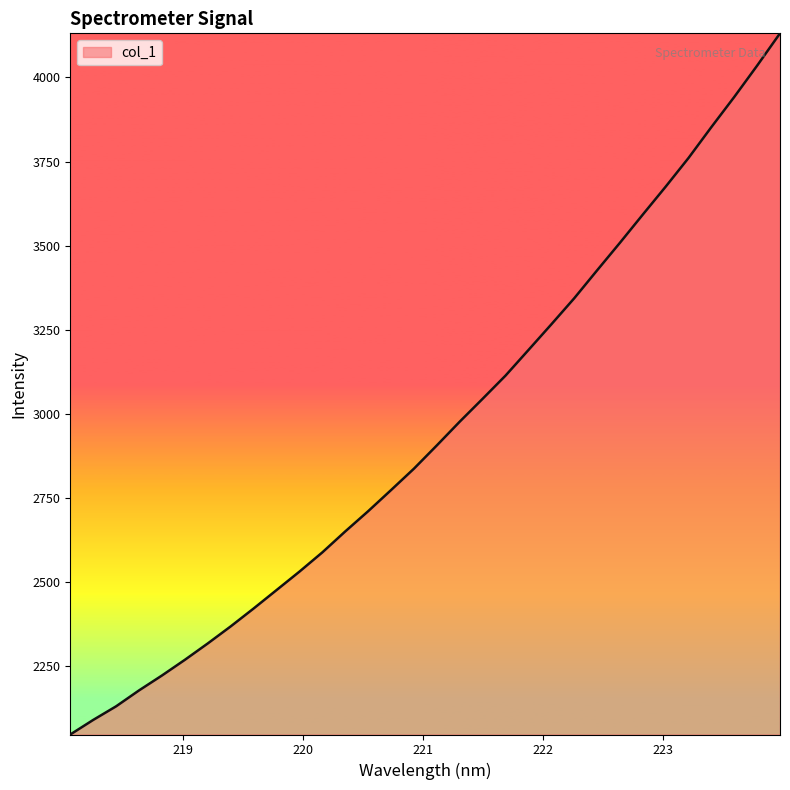

How many values exceed 2906?

16